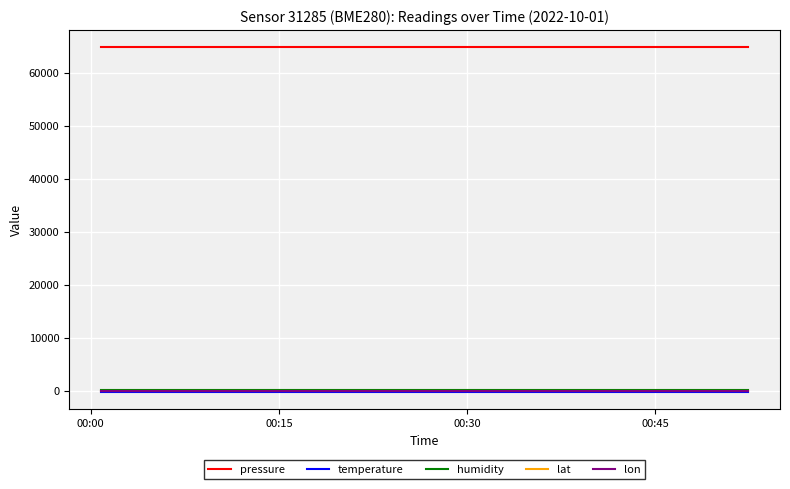

True or false: pressure and temperature intersect in this chart.

False